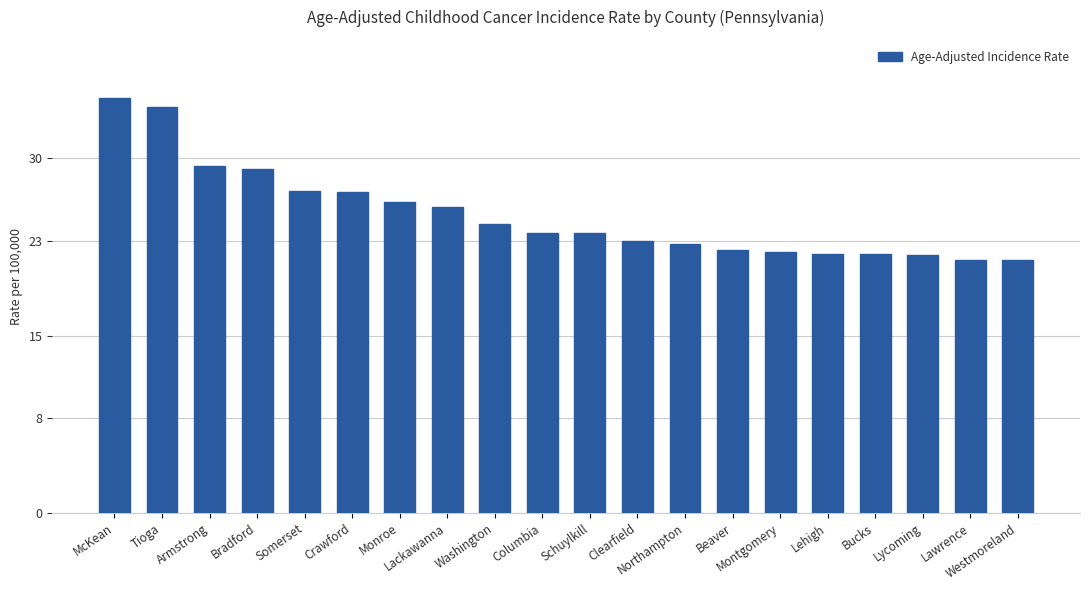

What is the average value?

25.2